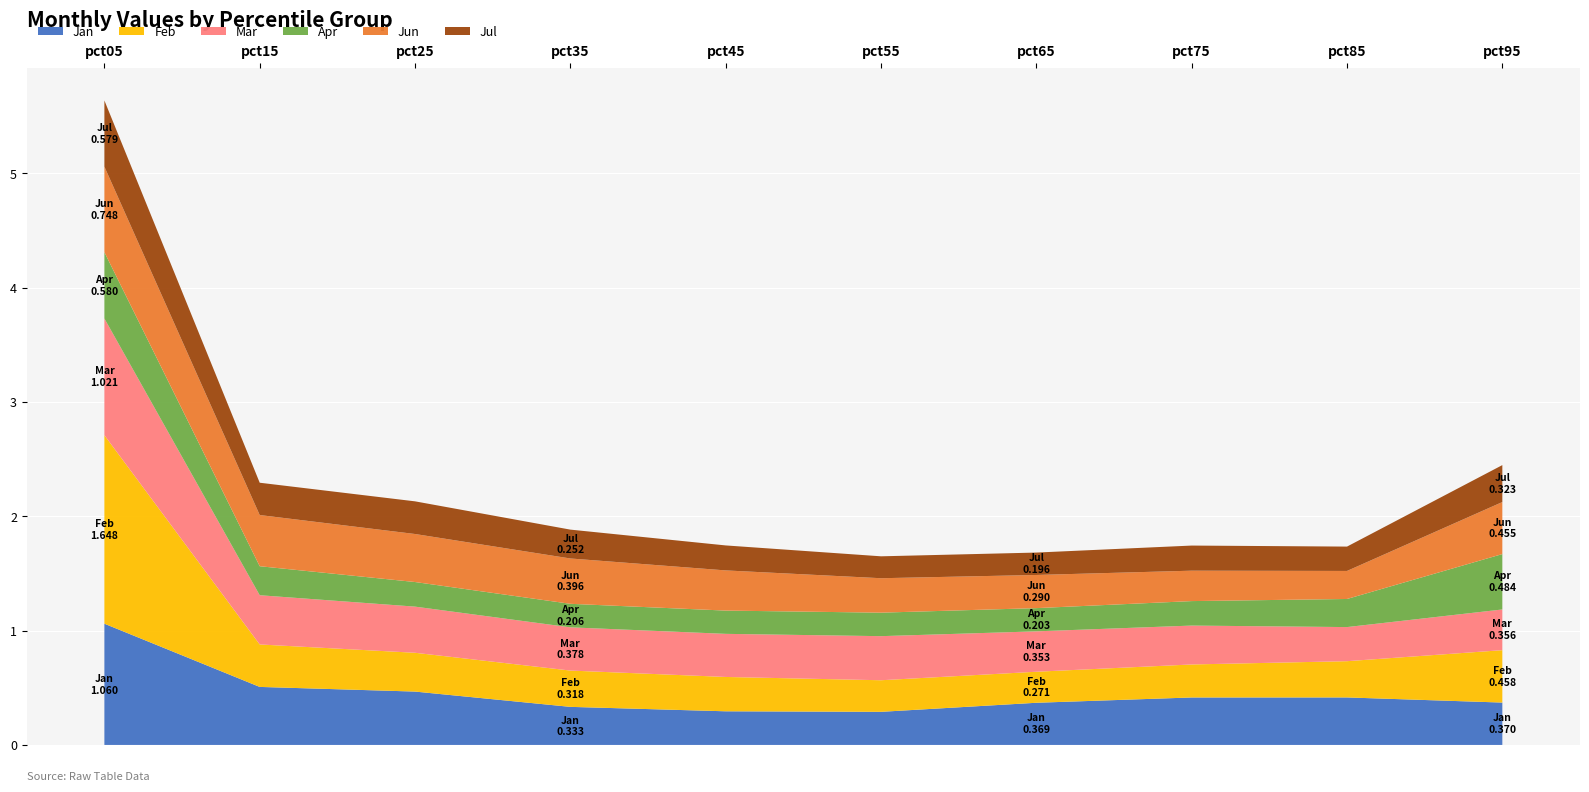

Reading left to right, transcribe all the data shown in this chart.

Jan: 1.1	0.5	0.5	0.3	0.3	0.3	0.4	0.4	0.4	0.4
Feb: 1.6	0.4	0.3	0.3	0.3	0.3	0.3	0.3	0.3	0.5
Mar: 1.0	0.4	0.4	0.4	0.4	0.4	0.4	0.3	0.3	0.4
Apr: 0.6	0.3	0.2	0.2	0.2	0.2	0.2	0.2	0.2	0.5
Jun: 0.7	0.4	0.4	0.4	0.4	0.3	0.3	0.3	0.2	0.5
Jul: 0.6	0.3	0.3	0.3	0.2	0.2	0.2	0.2	0.2	0.3